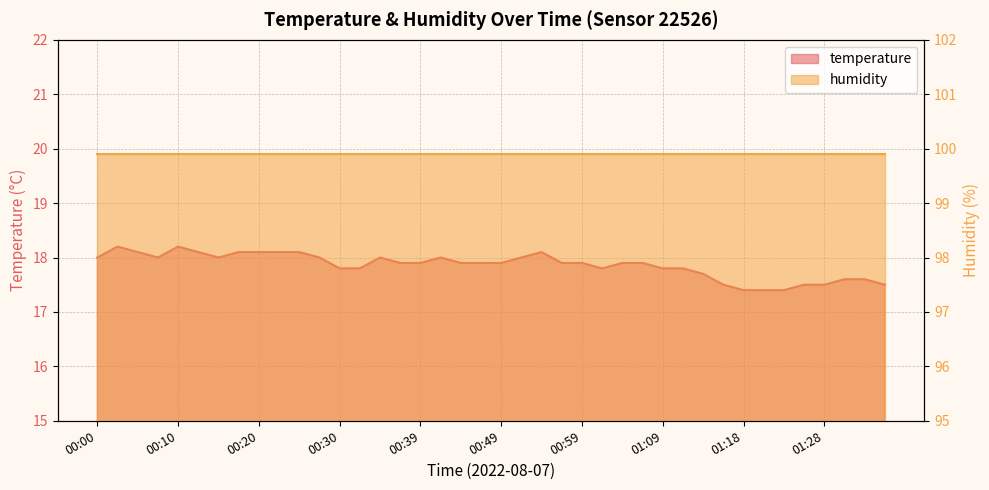

Rank the categories by value from highest to lowest.

00:03, 00:10, 00:05, 00:13, 00:17, 00:20, 00:22, 00:25, 00:54, 00:00, 00:08, 00:15, 00:27, 00:34, 00:42, 00:51, 00:37, 00:39, 00:44, 00:47, 00:49, 00:56, 00:59, 01:04, 01:06, 00:30, 00:32, 01:01, 01:09, 01:11, 01:13, 01:31, 01:33, 01:16, 01:26, 01:28, 01:36, 01:18, 01:21, 01:23